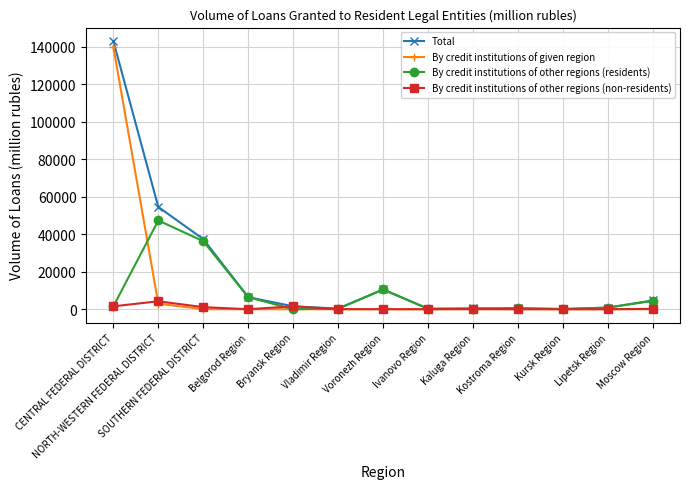

Which series changed the most between SOUTHERN FEDERAL DISTRICT and Belgorod Region?

Total